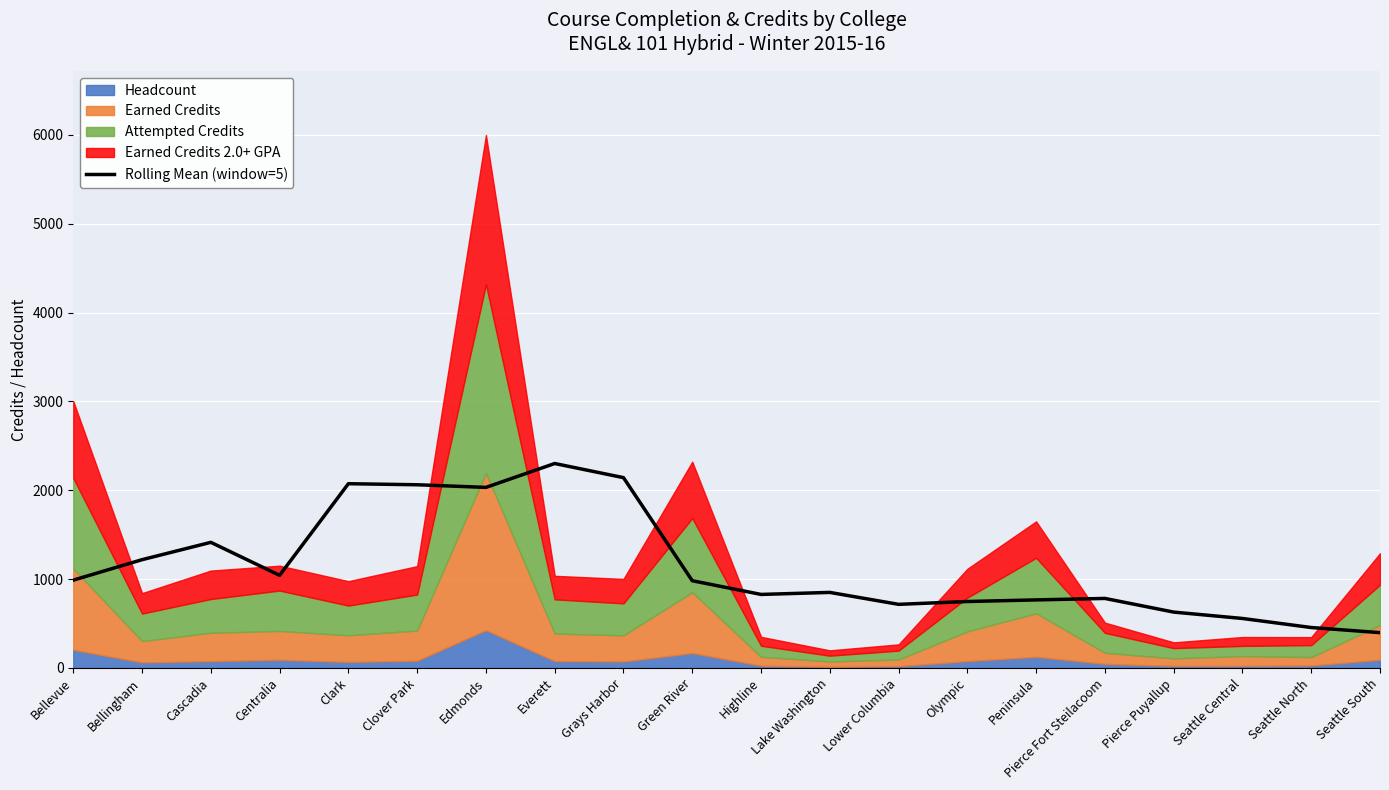

True or false: the data shows 378.0 at Seattle Central.

False